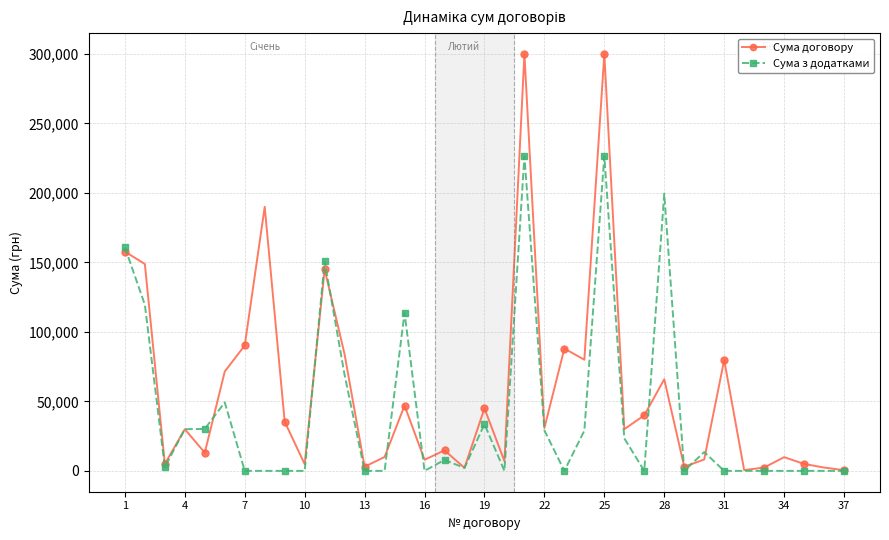

Is this an area chart (filled region under the line)?

No